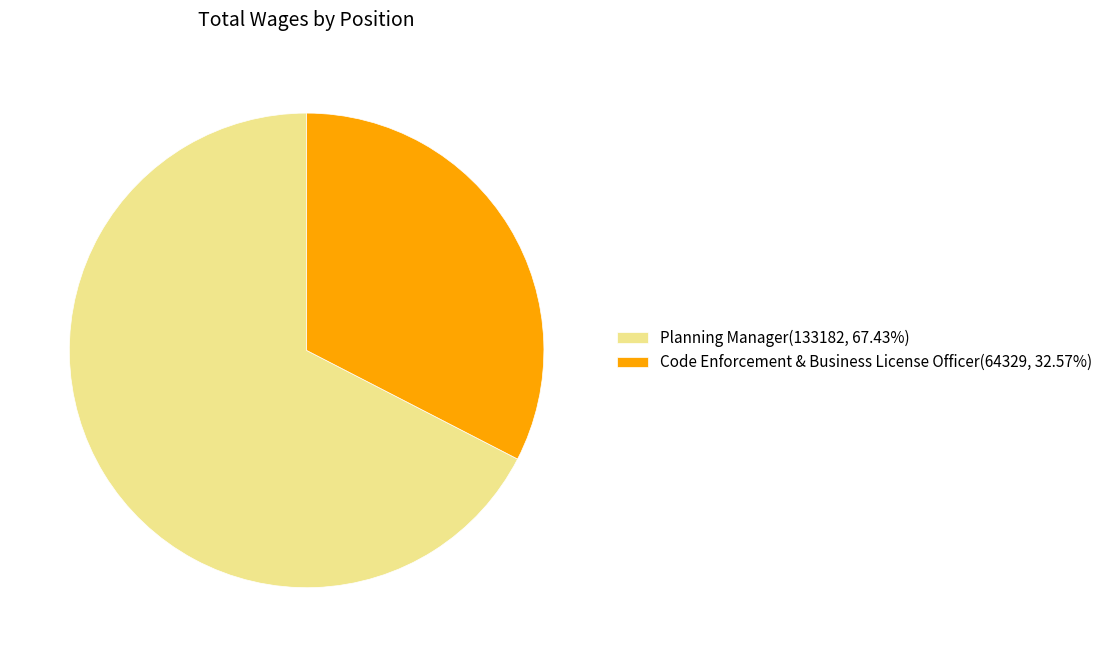

What is the ratio of the value at Planning Manager(133182, 67.43%) to the value at Code Enforcement & Business License Officer(64329, 32.57%)?

2.1